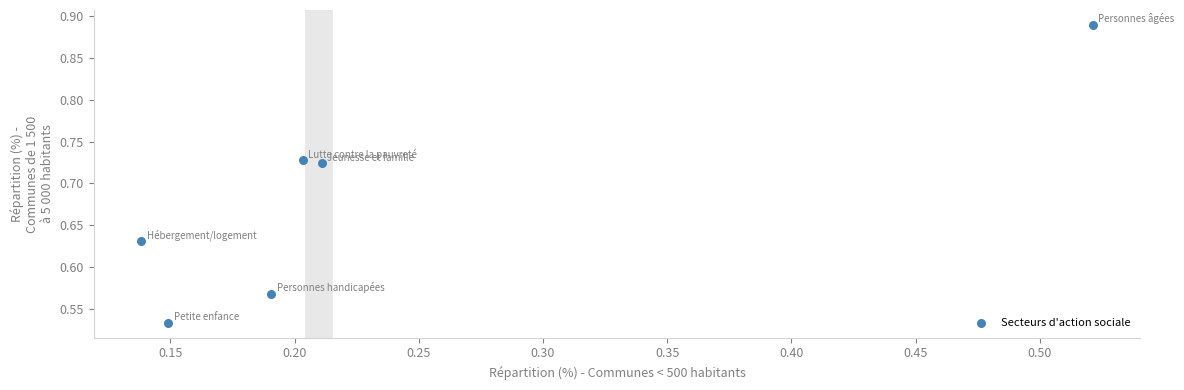

What is the range of Y values (max minus min)?

0.4